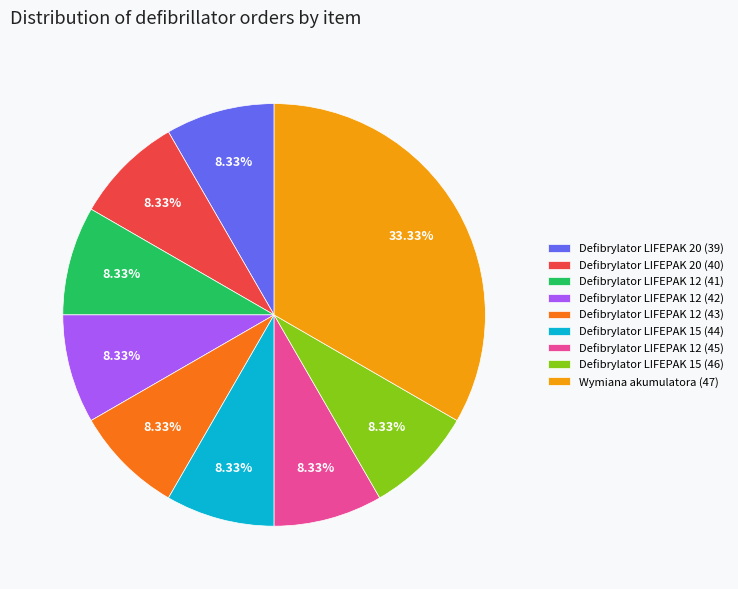

To the nearest percent, what portion does Defibrylator LIFEPAK 12 (45) represent?

8%